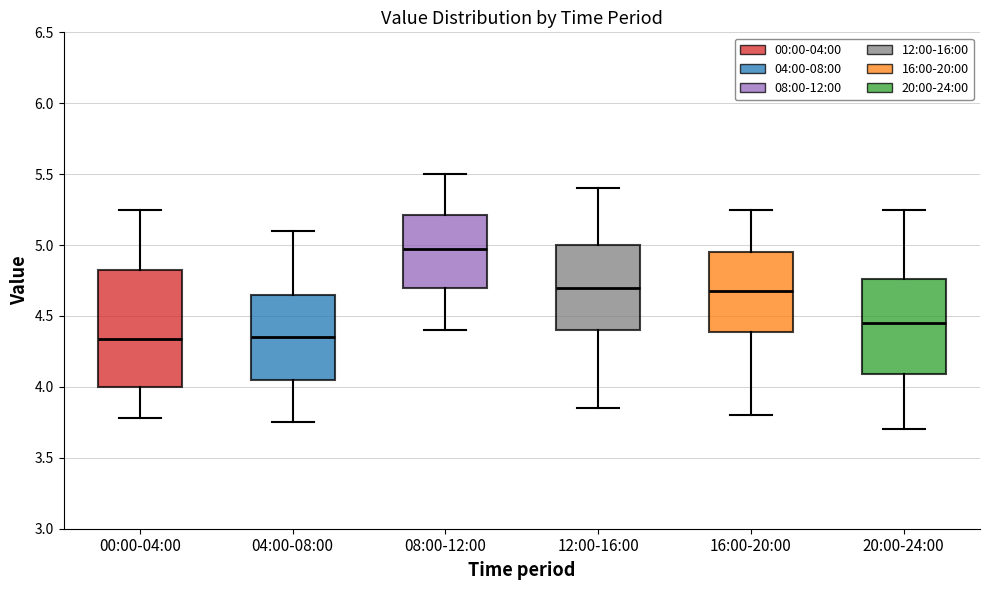

Where is the upper edge of the box for 00:00-04:00 on the y-axis? The values are not printed on the chart, so give them approximately, as read against the axis.

4.85